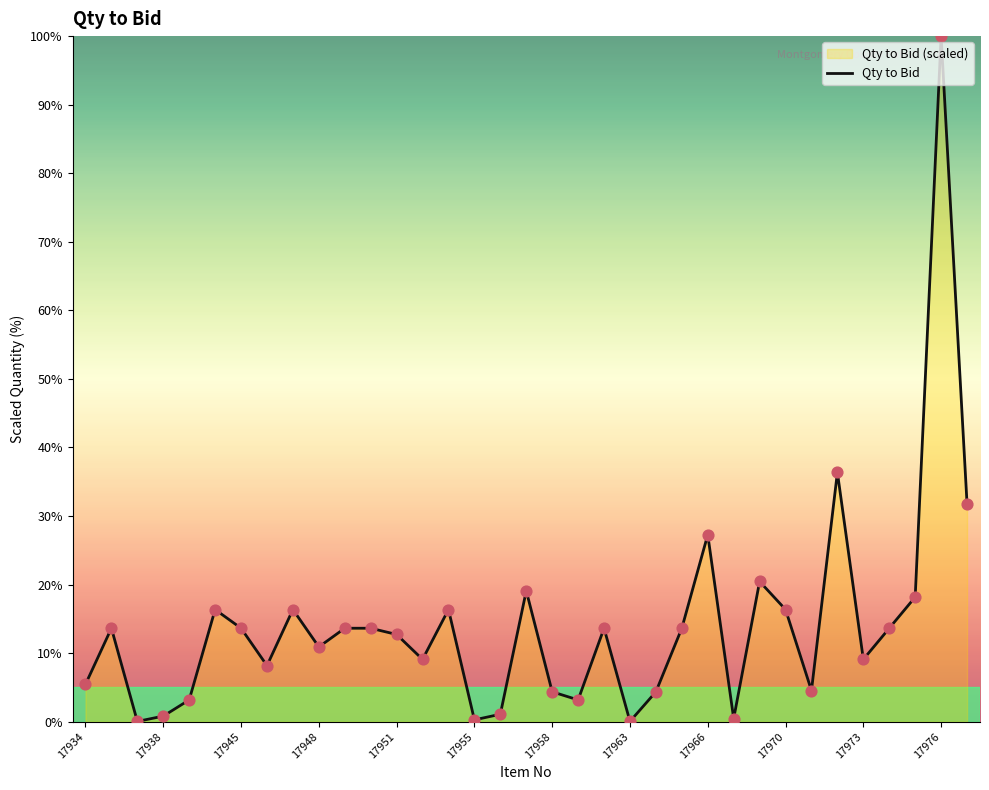

What is the difference between the maximum and minimum values?

100.0